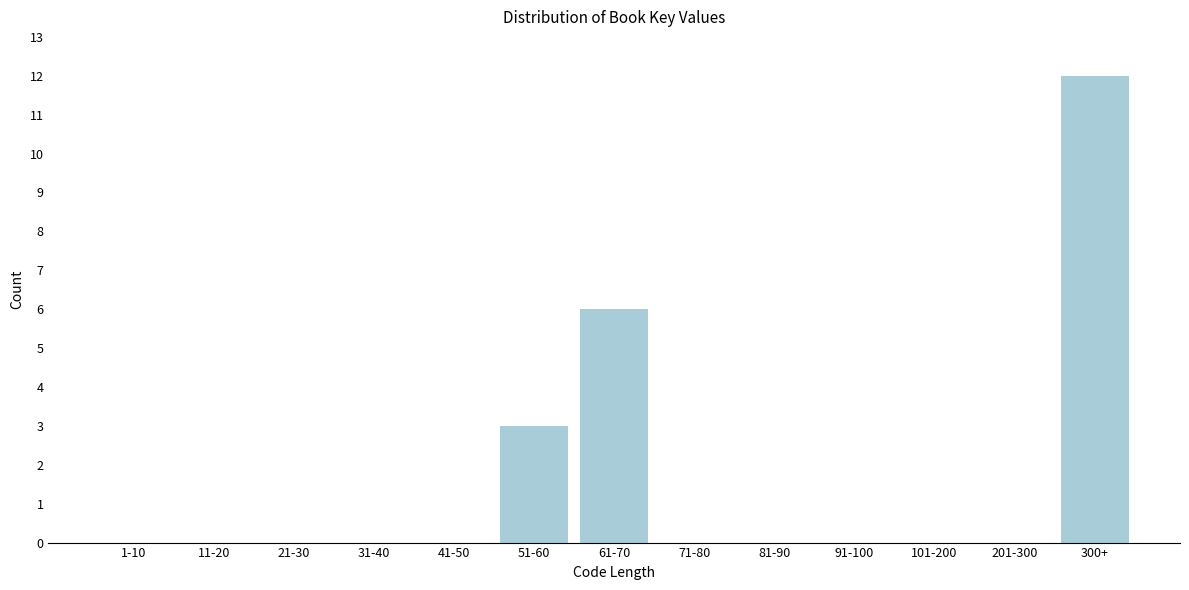

Reading left to right, what are all the values shown in this chart?

1-10=0	11-20=0	21-30=0	31-40=0	41-50=0	51-60=3	61-70=6	71-80=0	81-90=0	91-100=0	101-200=0	201-300=0	300+=12